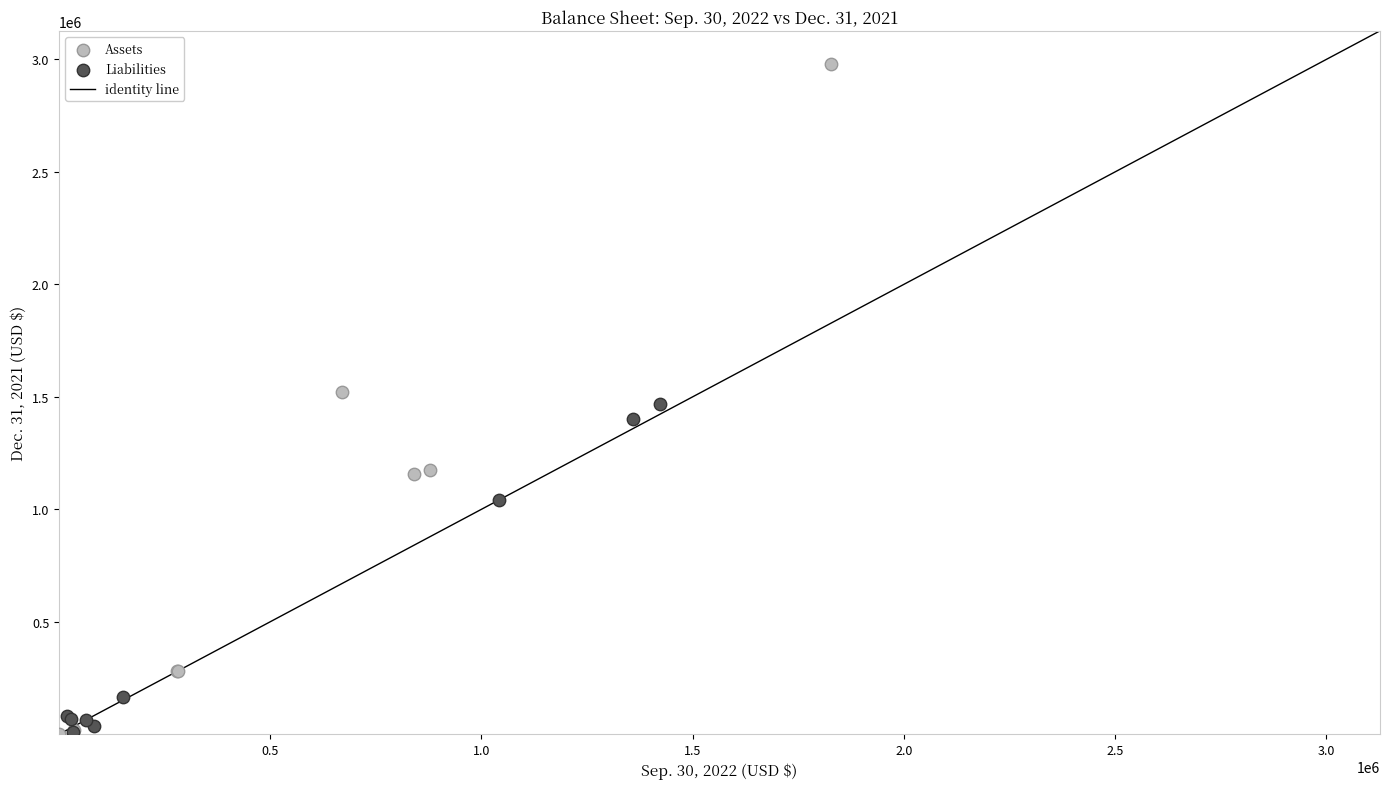

Which series contains the highest Y value?

Assets